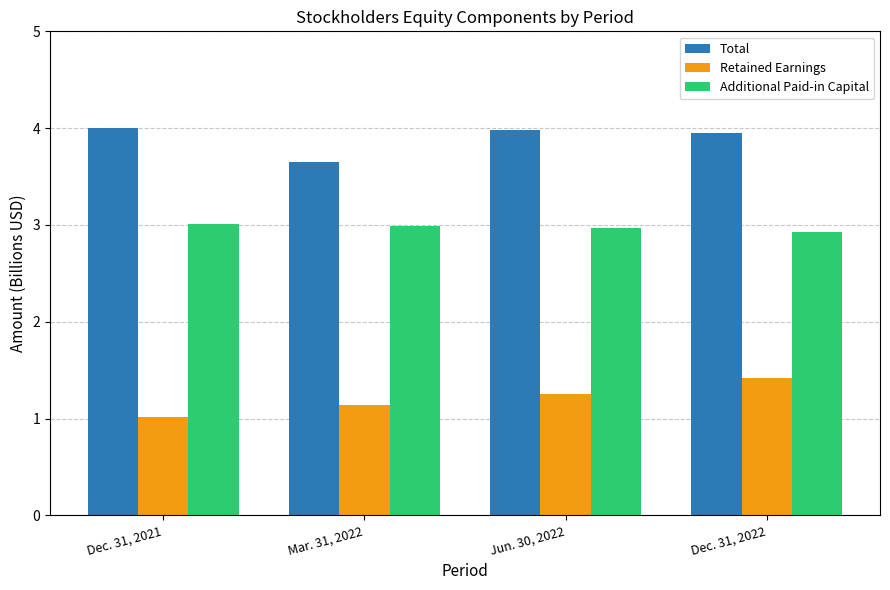

Reading left to right, list all the values displayed in this chart.

Total: Dec. 31, 2021=4.0	Mar. 31, 2022=3.7	Jun. 30, 2022=4.0	Dec. 31, 2022=4.0
Retained Earnings: Dec. 31, 2021=1.0	Mar. 31, 2022=1.1	Jun. 30, 2022=1.3	Dec. 31, 2022=1.4
Additional Paid-in Capital: Dec. 31, 2021=3.0	Mar. 31, 2022=3.0	Jun. 30, 2022=3.0	Dec. 31, 2022=2.9